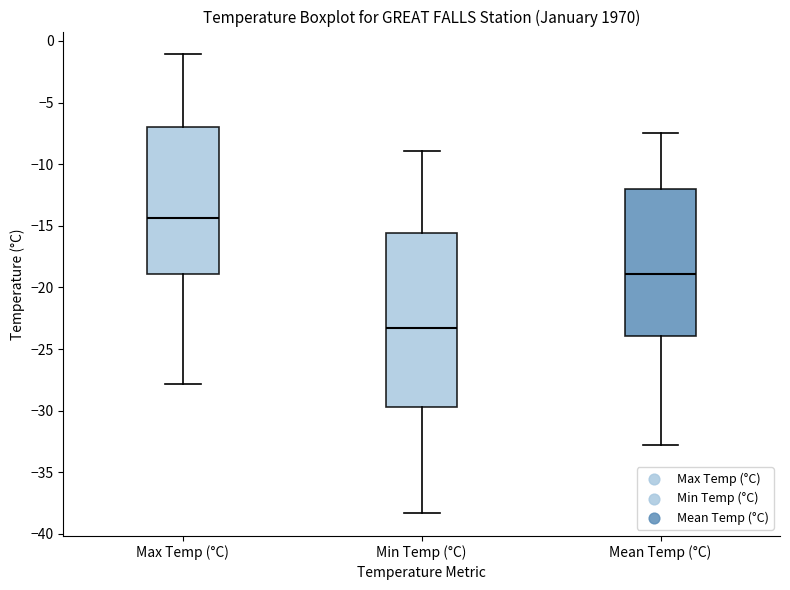

Where is the upper edge of the box for Mean Temp (°C) on the y-axis? The values are not printed on the chart, so give them approximately, as read against the axis.

-12.0